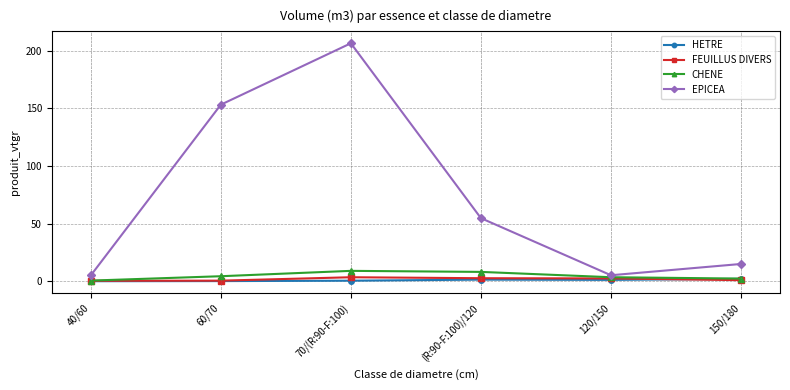

Is it true that EPICEA equals 206.3 at 70/(R:90-F:100)?

True